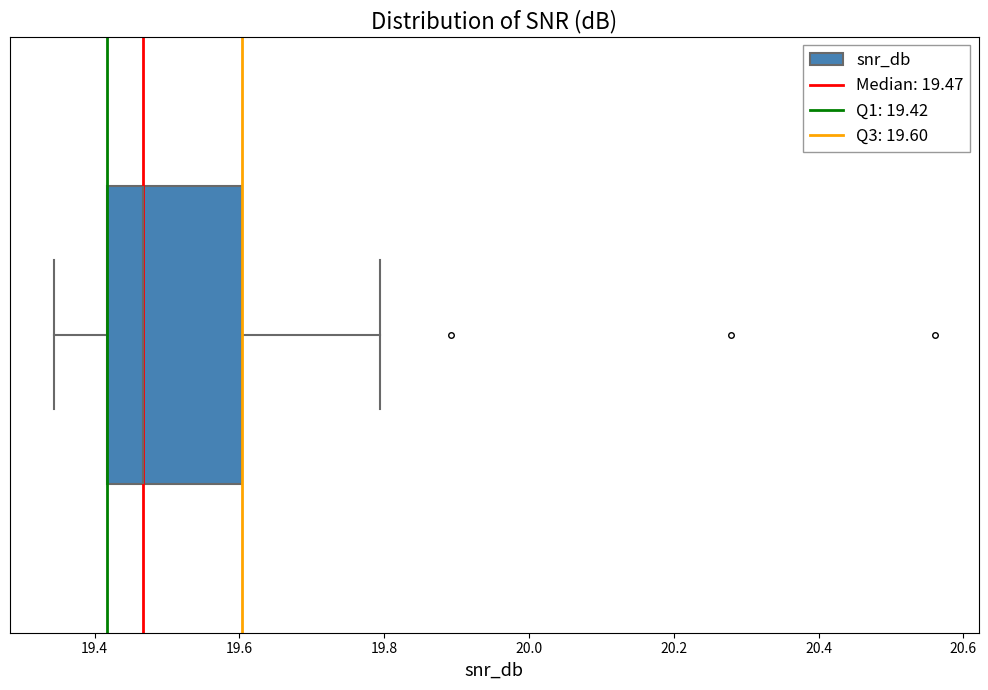

Read this box plot against the x-axis: the position of the median line, the range covered by the box, and the ends of both whiskers. The values are not printed on the chart, so give them approximately, as read against the axis.

median 19.46, box 19.42 to 19.60, whiskers 19.34 to 19.80